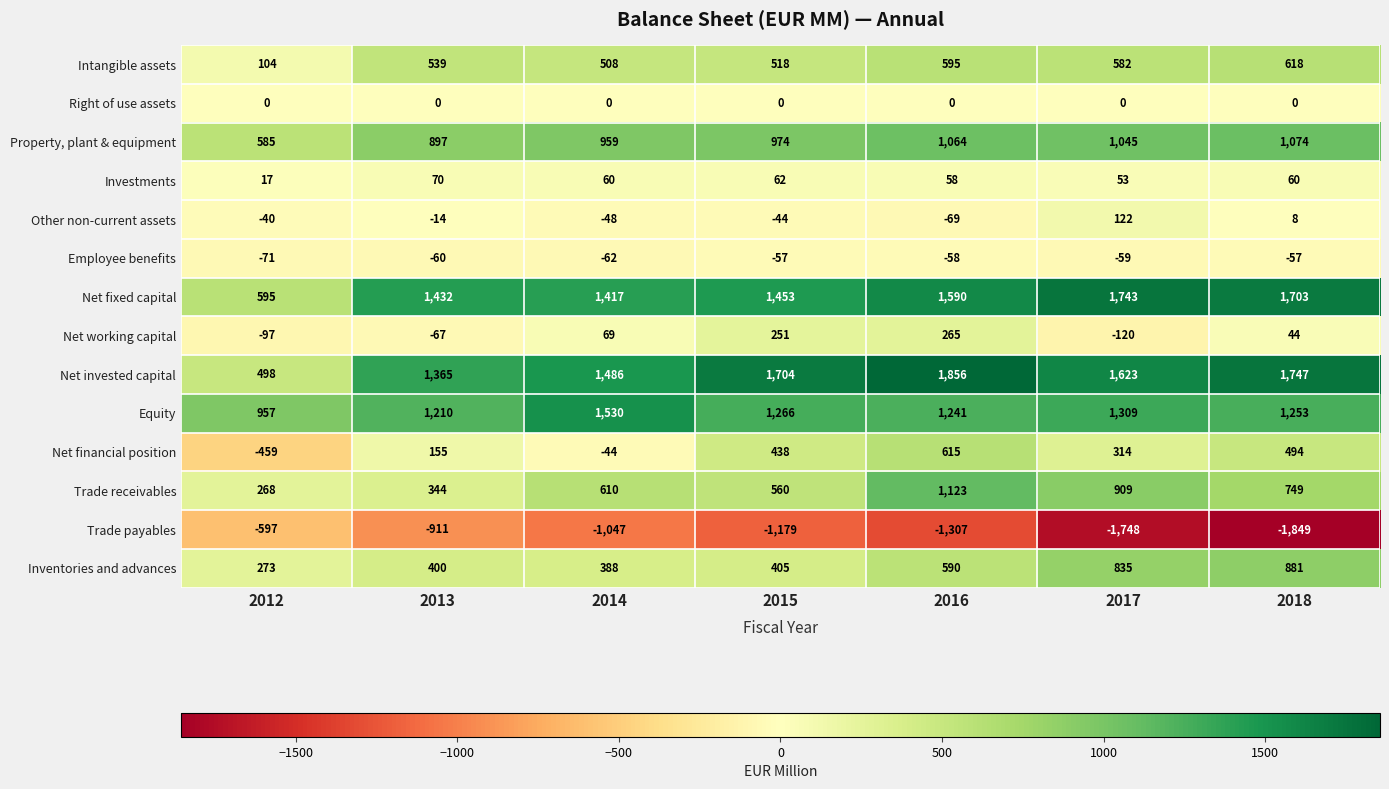

True or false: Net working capital has a value of 69 at 2014.

True